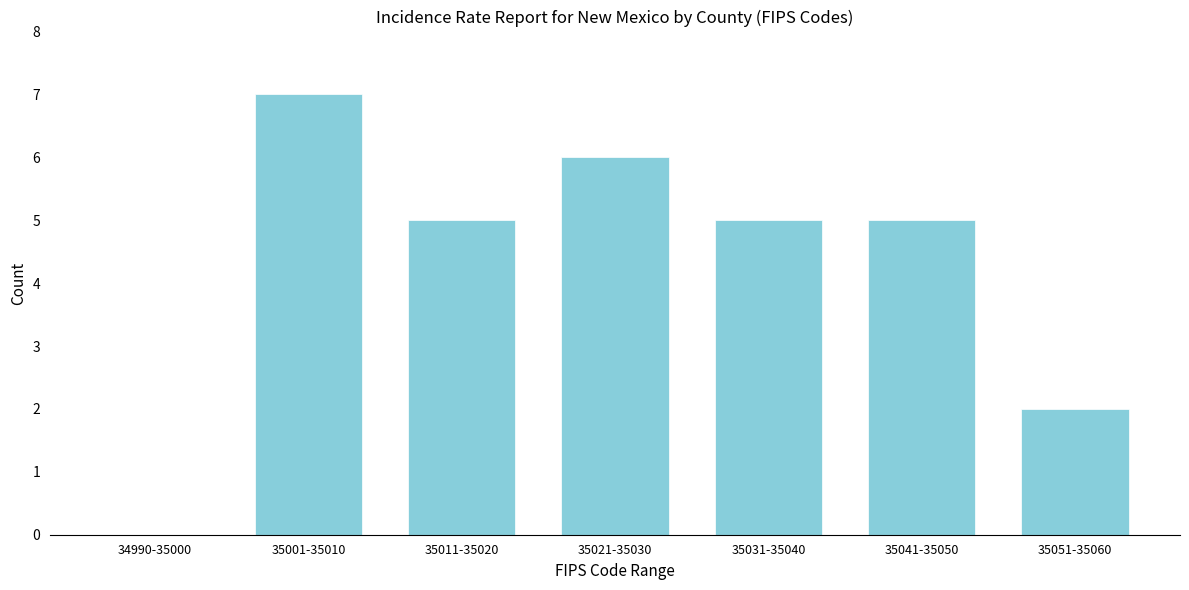

Reading left to right, transcribe all the data shown in this chart.

34990-35000=0	35001-35010=7	35011-35020=5	35021-35030=6	35031-35040=5	35041-35050=5	35051-35060=2